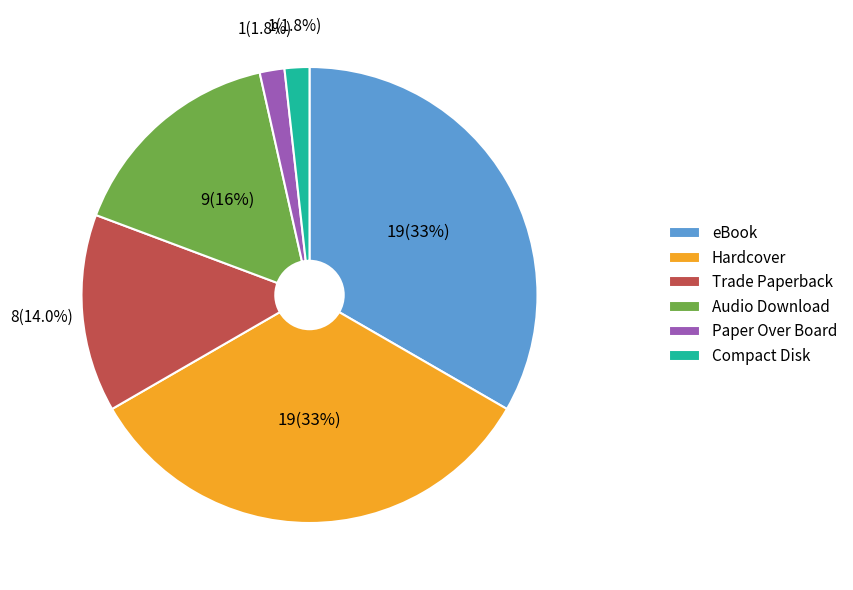

How many segments does this pie chart have?

6